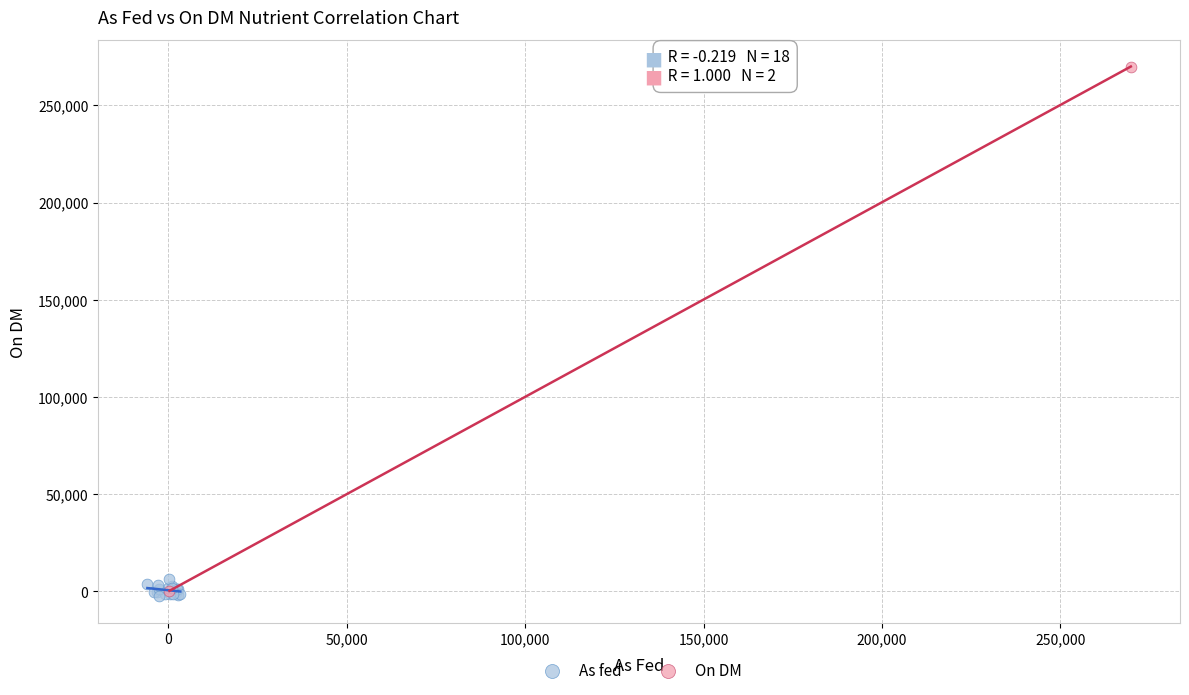

Which series contains the highest Y value?

On DM